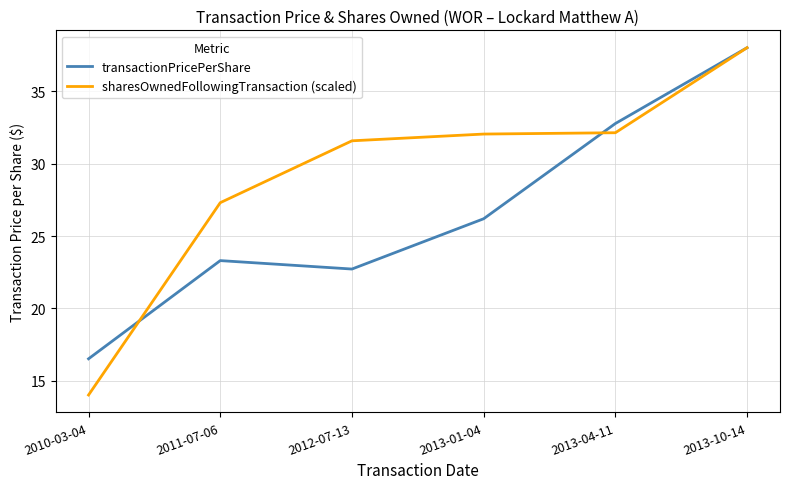

What is the greatest value displayed?

38.0